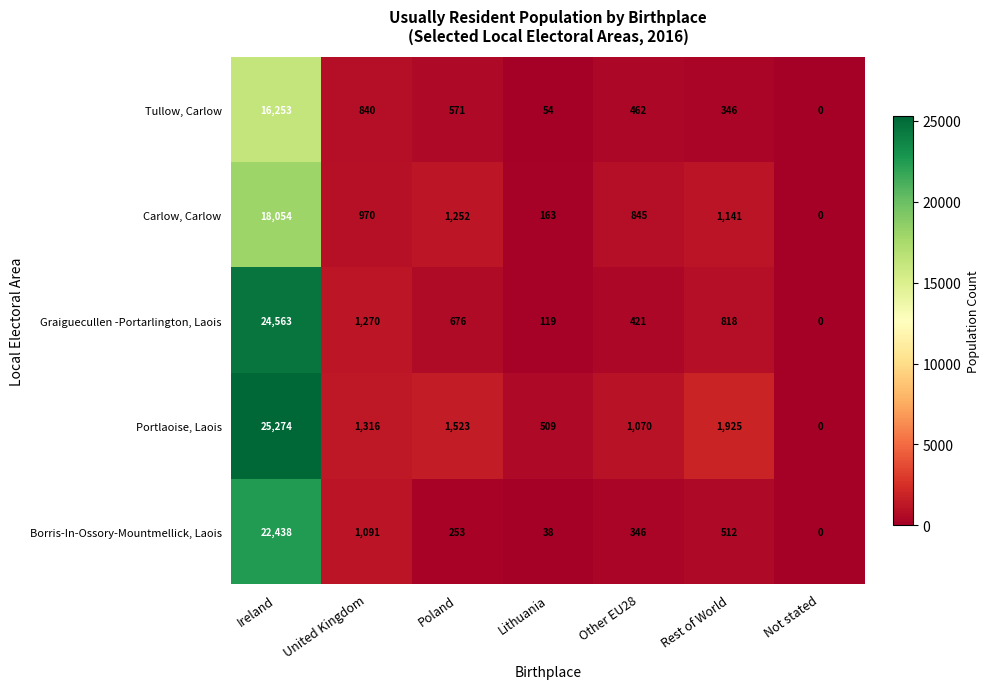

The Portlaoise, Laois series shows 2165 at United Kingdom. True or false?

False